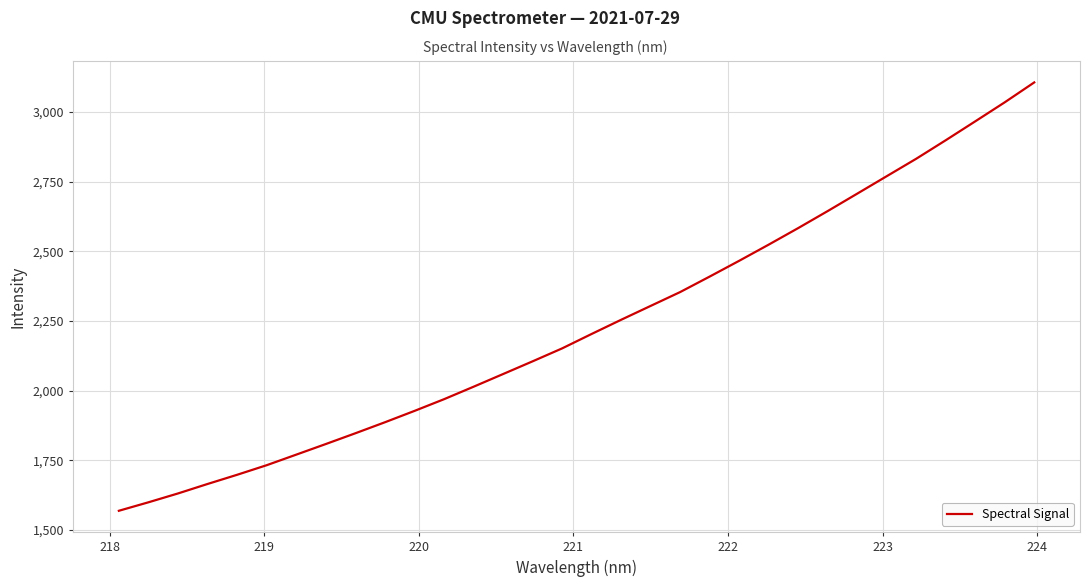

What is the maximum value shown in the chart?

3106.5